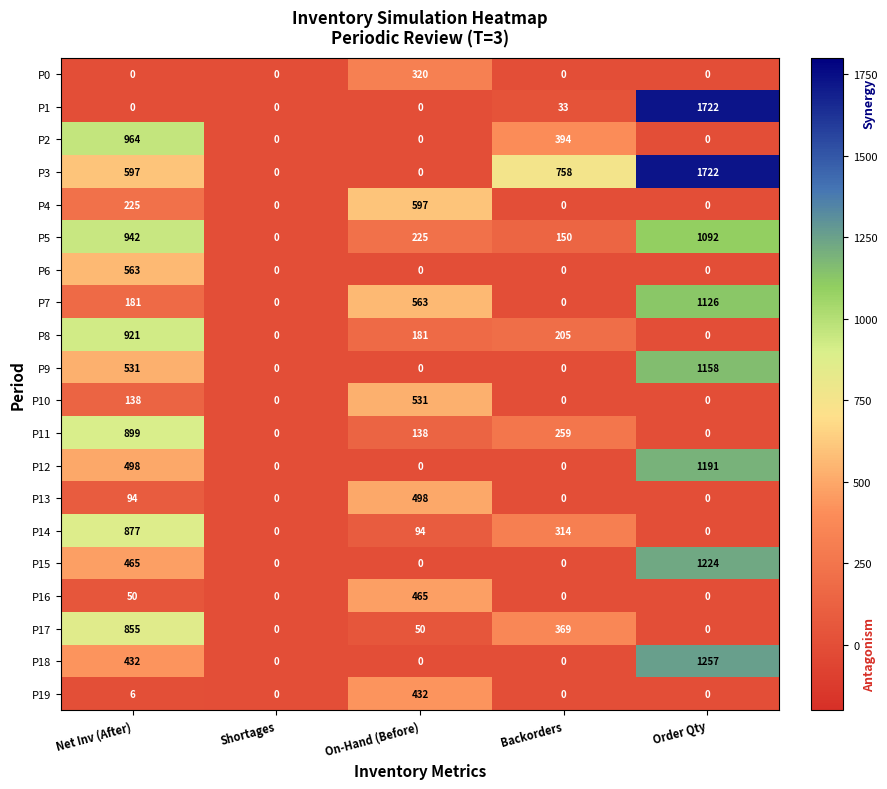

Between Shortages and Backorders, which series saw the biggest shift?

P3